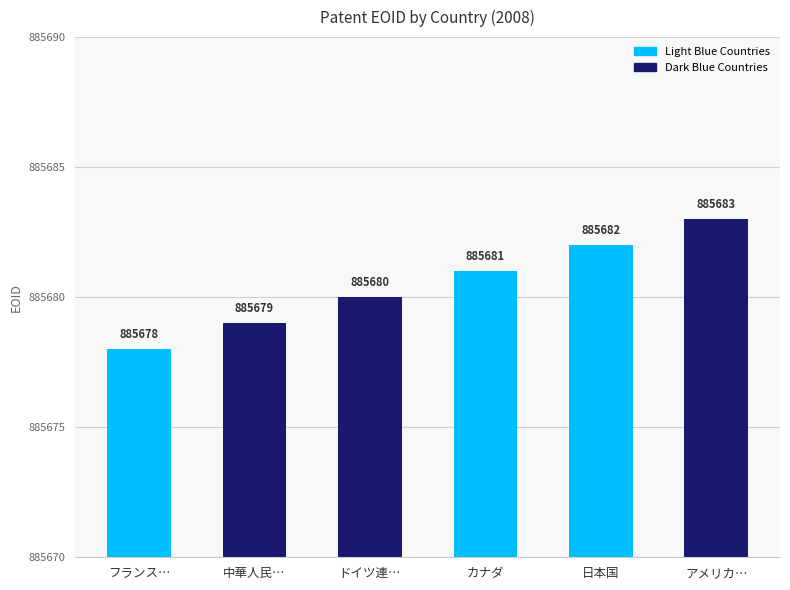

List the labels in order of value, smallest first.

フランス…, 中華人民…, ドイツ連…, カナダ, 日本国, アメリカ…